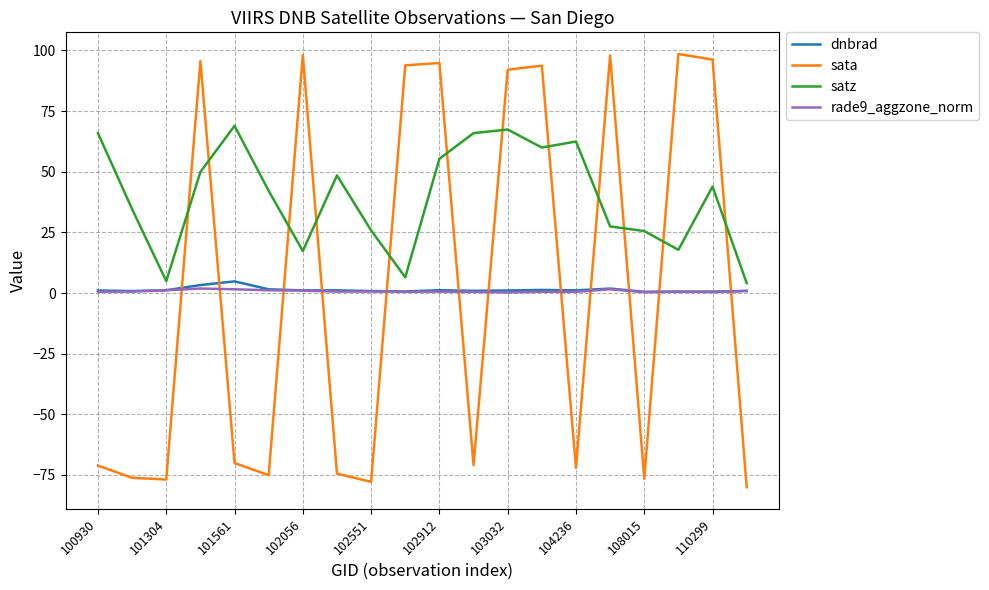

What is the minimum value for satz?

4.1